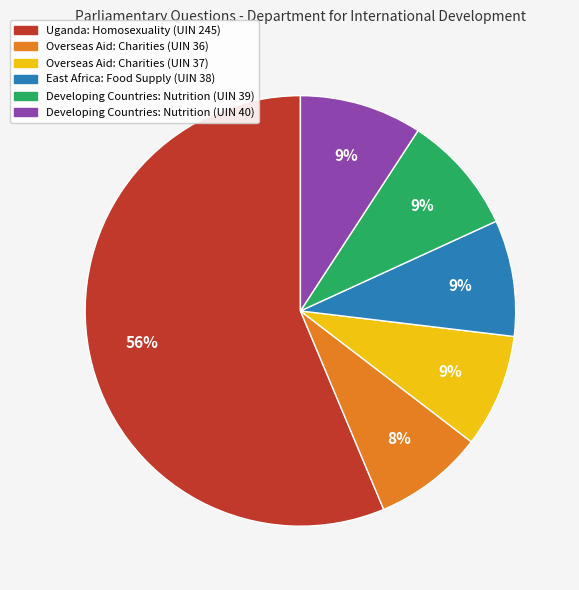

To the nearest percent, what is the difference between the largest and smallest slice percentages?

48%